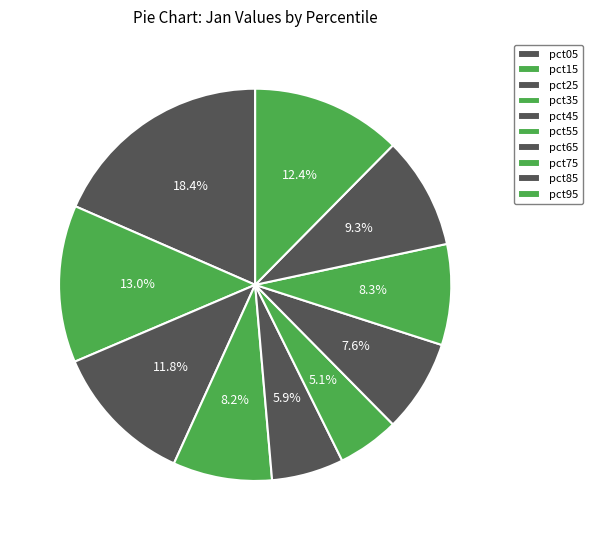

How many segments does this pie chart have?

10